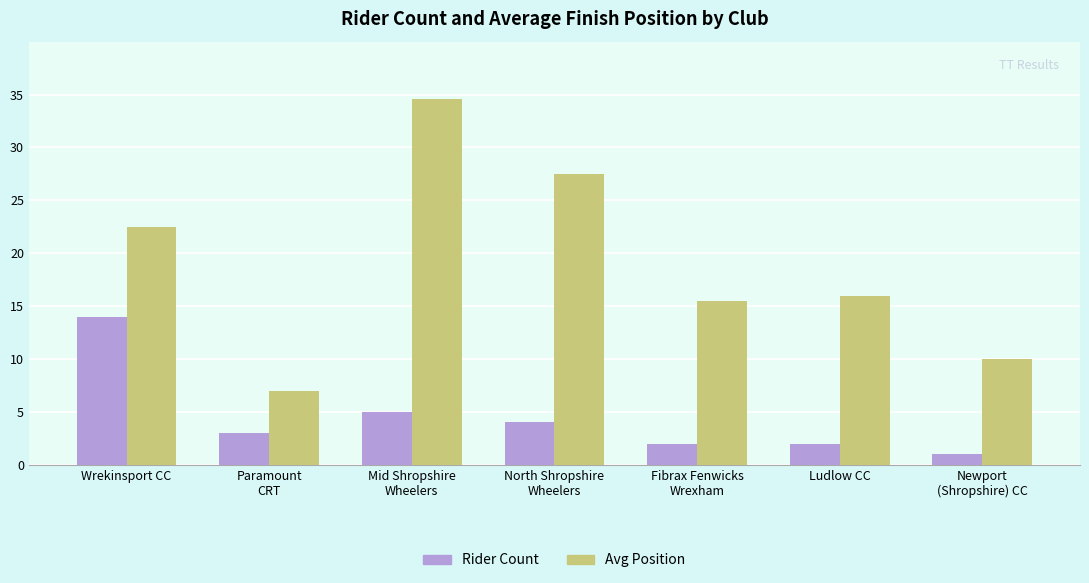

The Avg Position series shows 31.7 at Wrekinsport CC. True or false?

False